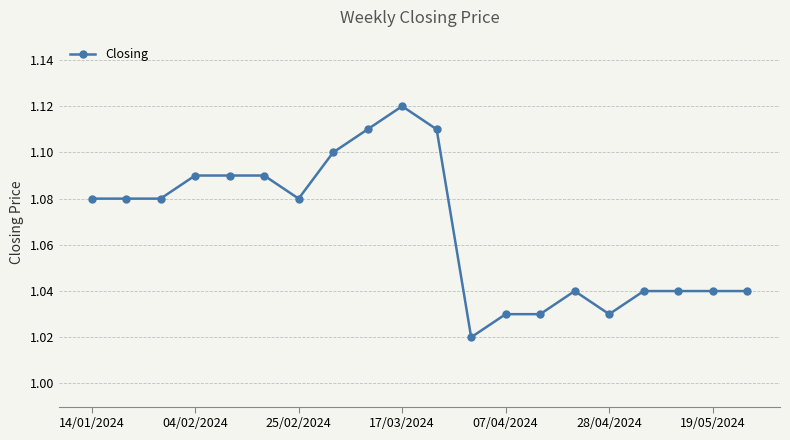

How many lines are shown in the chart?

1